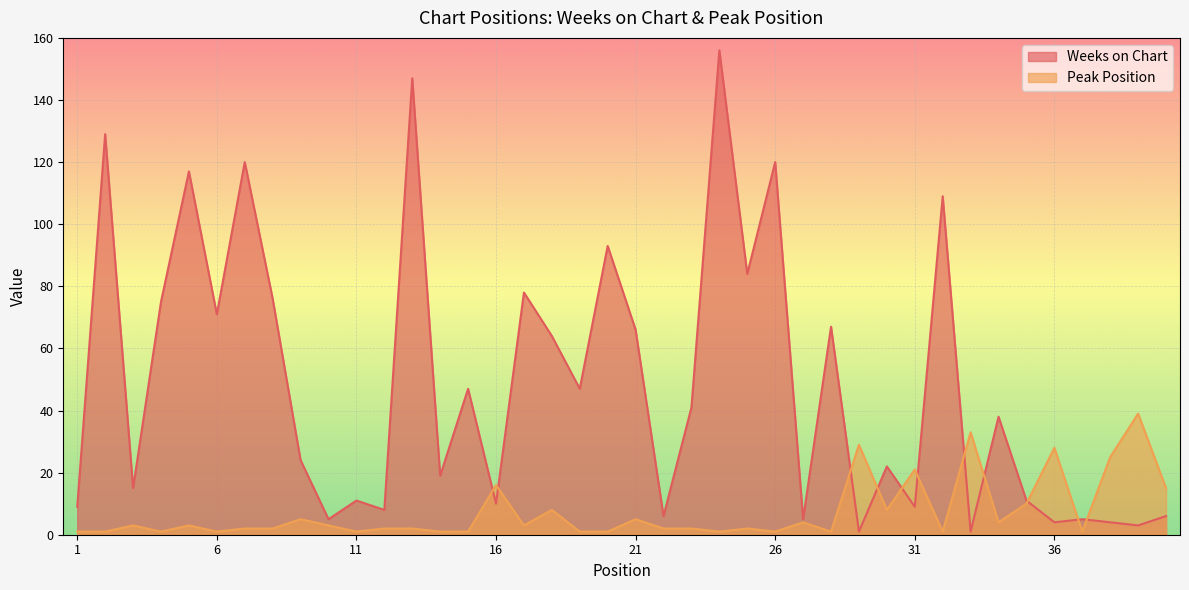

List the series in order of their peak value, lowest first.

Peak Position, Weeks on Chart